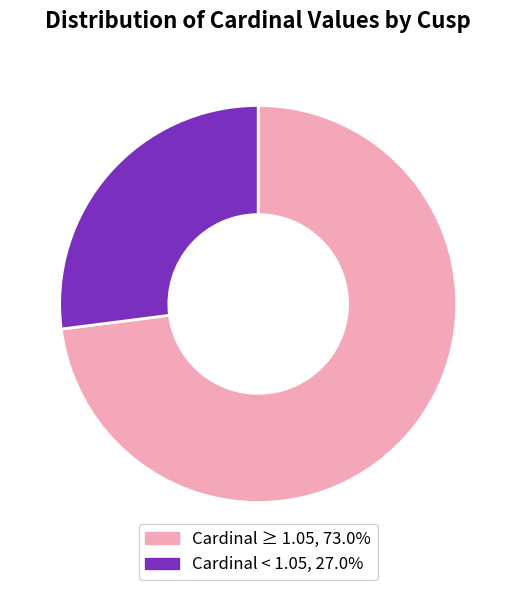

How many segments does this pie chart have?

2